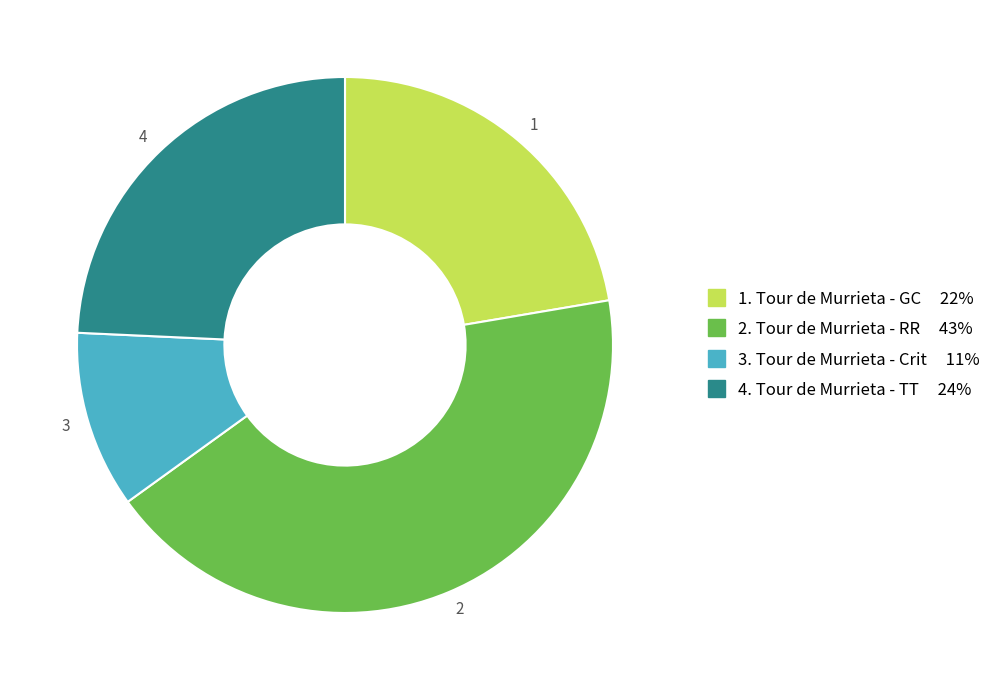

Which slice is the largest?

2